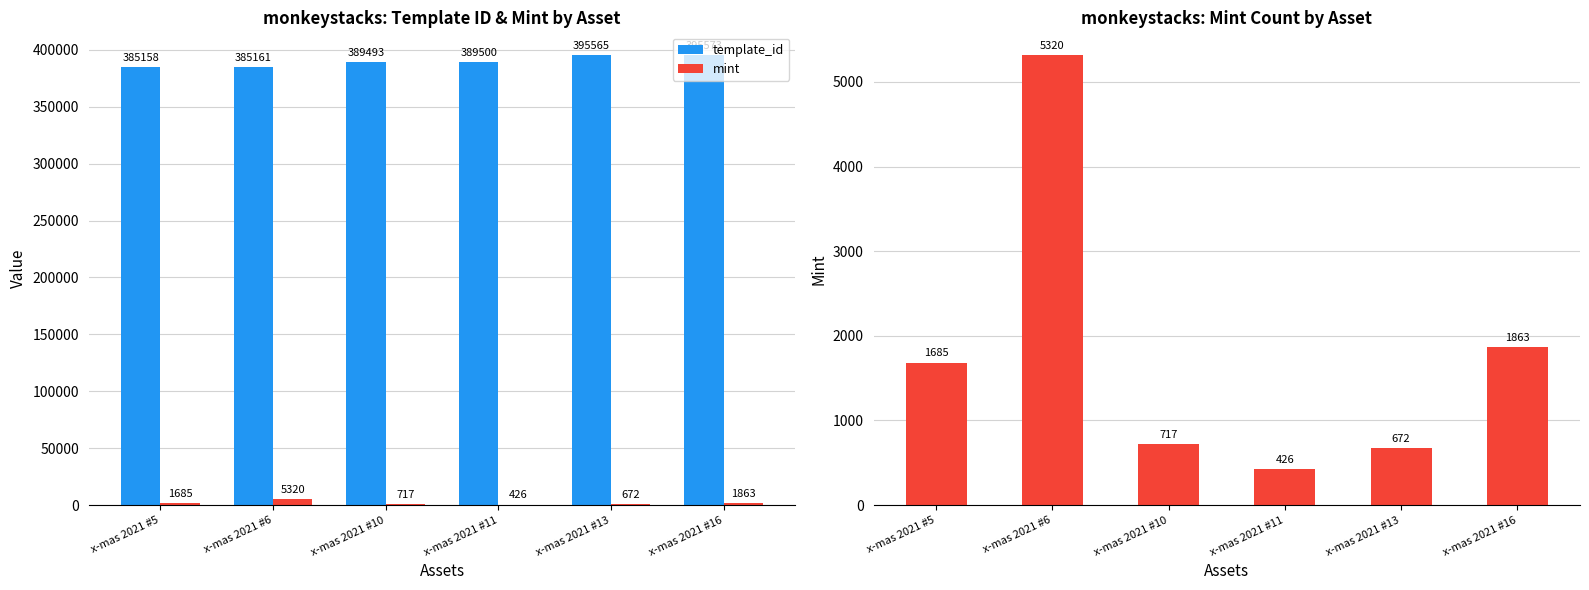

What is the difference between the maximum and minimum values in the mint series?

4894